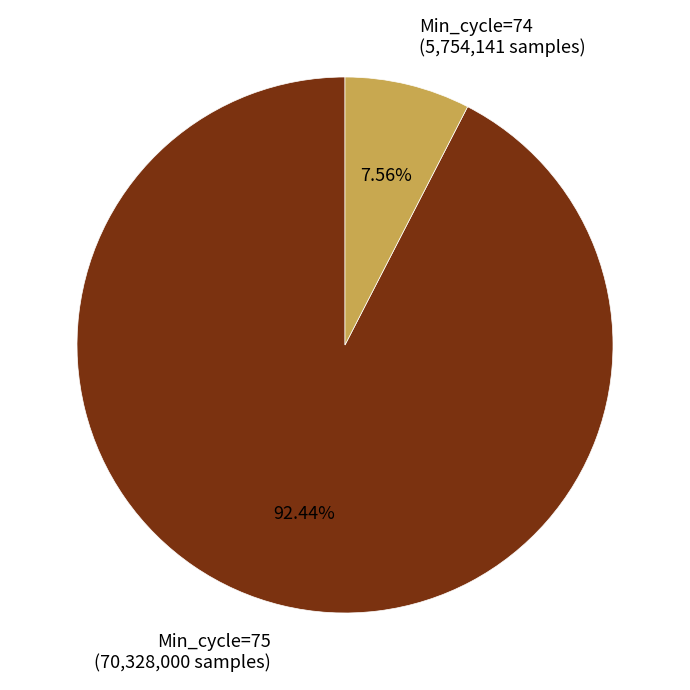

How many segments does this pie chart have?

2